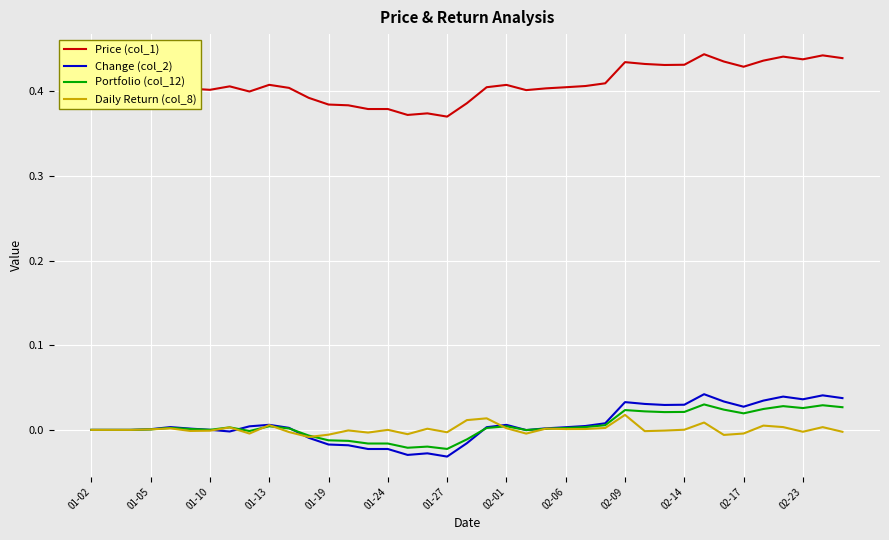

What are all the series names shown in the legend?

Price (col_1), Change (col_2), Portfolio (col_12), Daily Return (col_8)